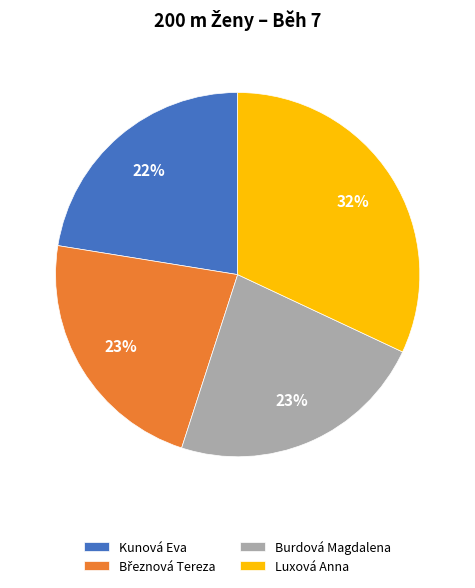

To the nearest percent, what is the difference between the largest and smallest slice percentages?

10%